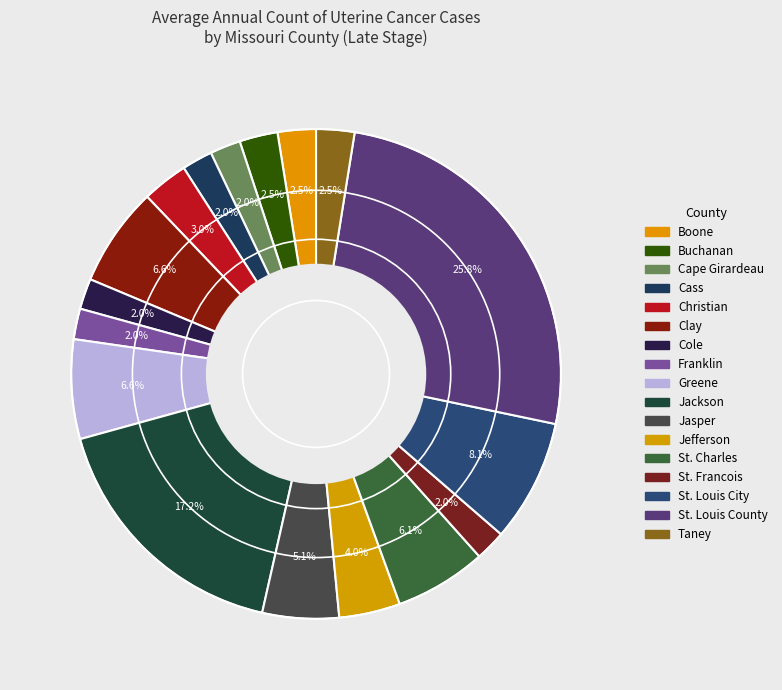

How many segments does this pie chart have?

17